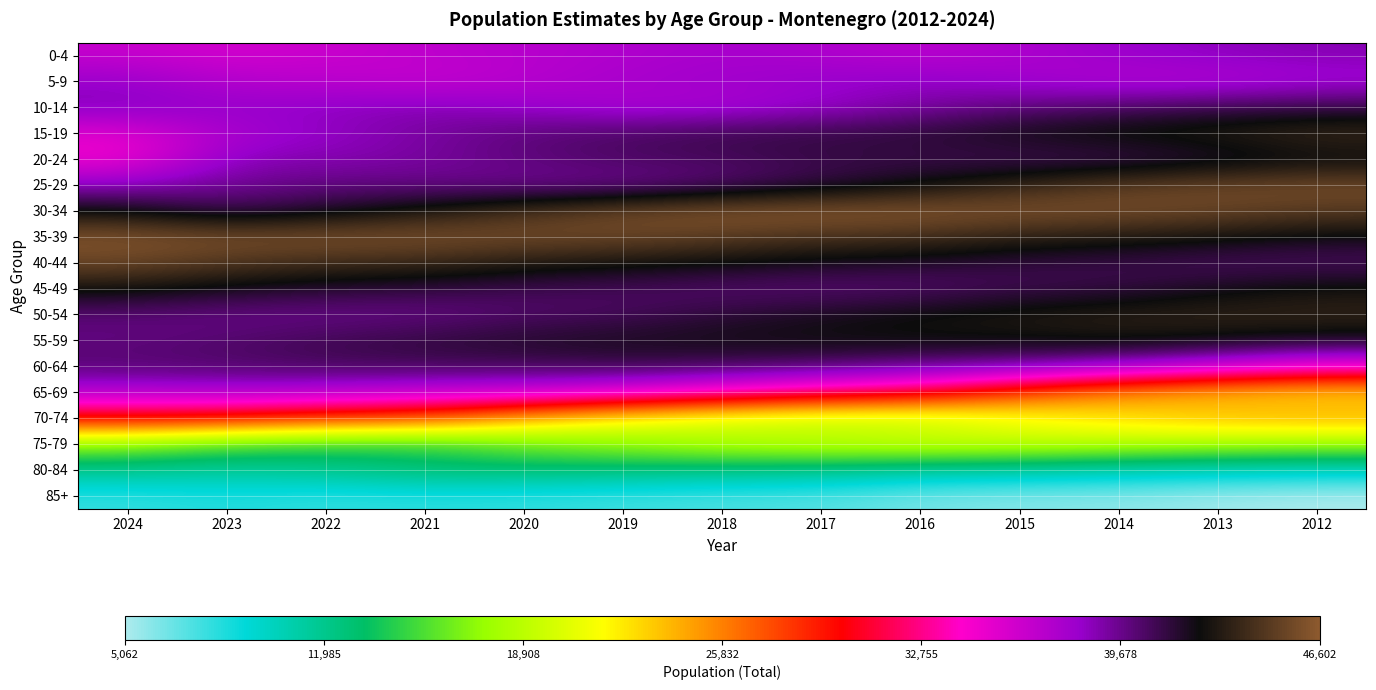

Which category has the lowest value across all series?

2012